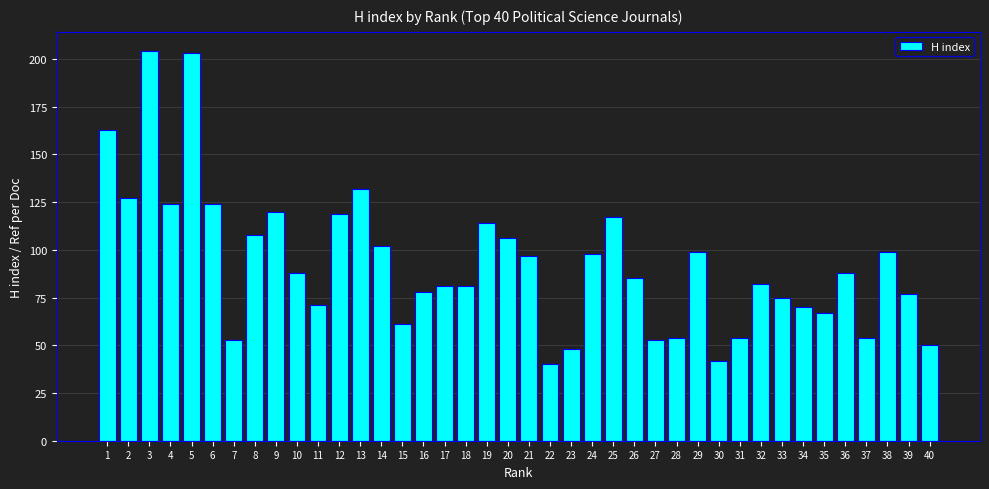

How many data points are less than 88?

20